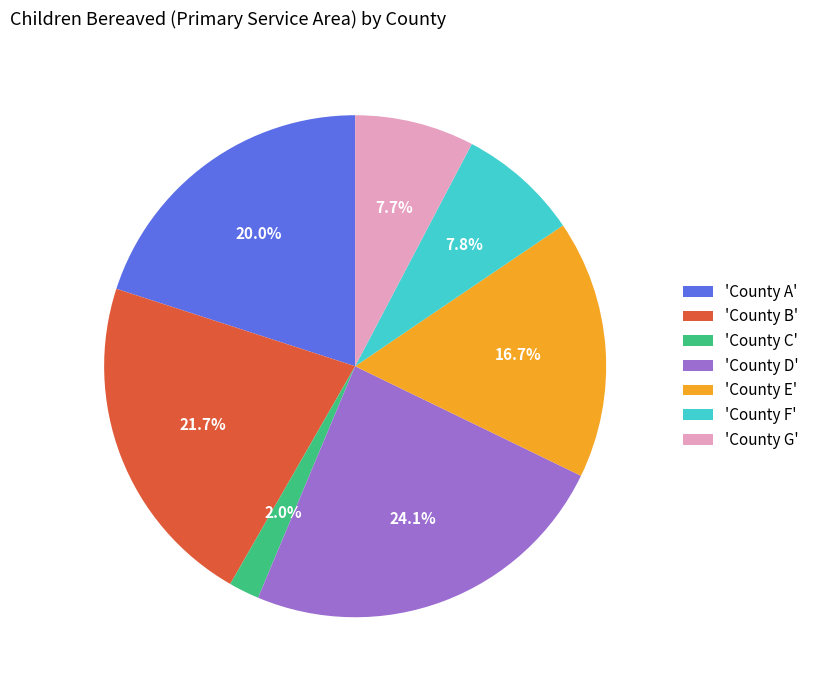

What is the total percentage of 'County G' and 'County D'?

31.8%